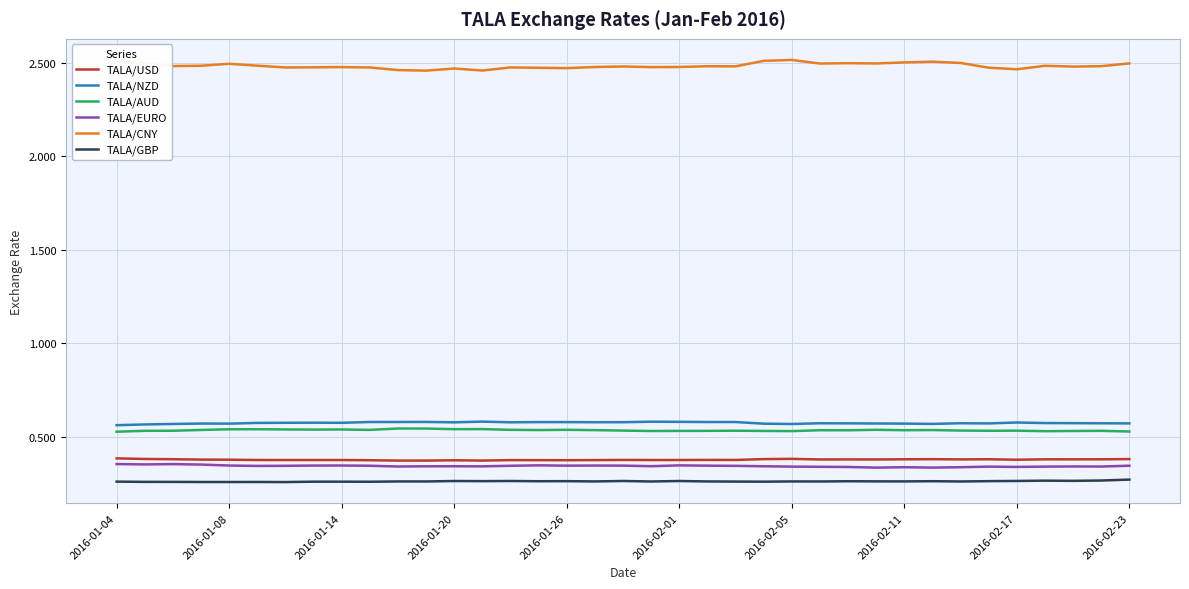

True or false: TALA/USD has more than 1 interior local peaks.

True